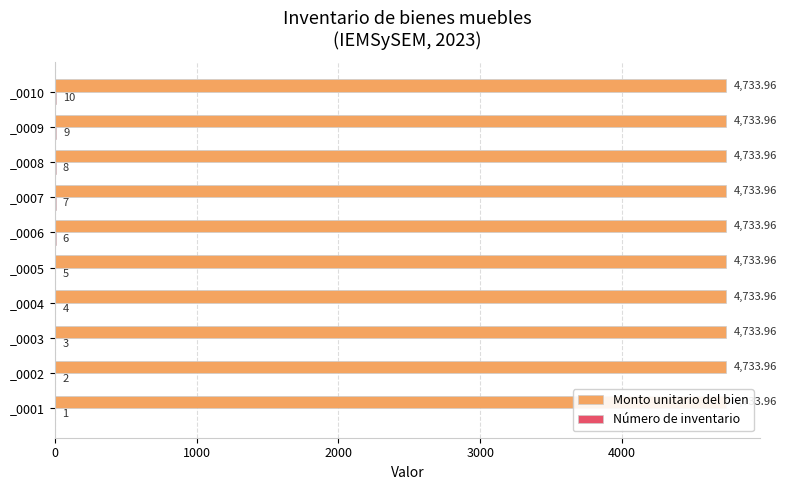

What is the sum of all Número de inventario values?

55.0